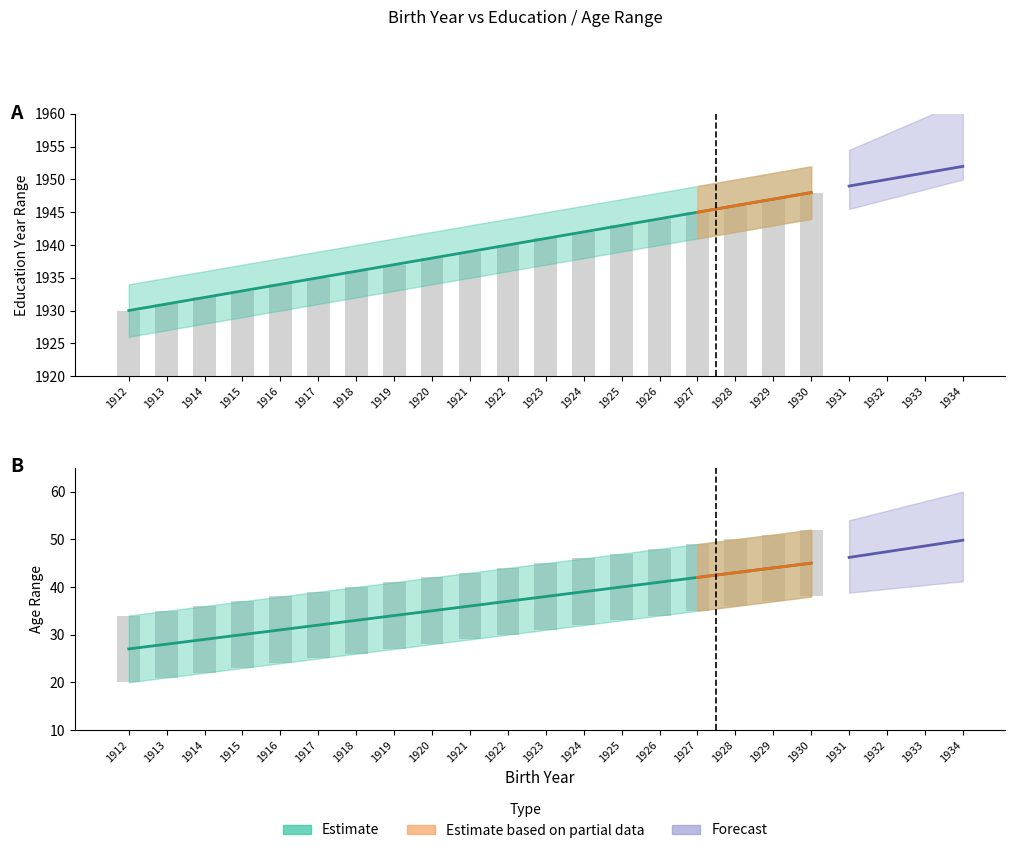

What is the spread (max minus min) of values at 1913?

1912